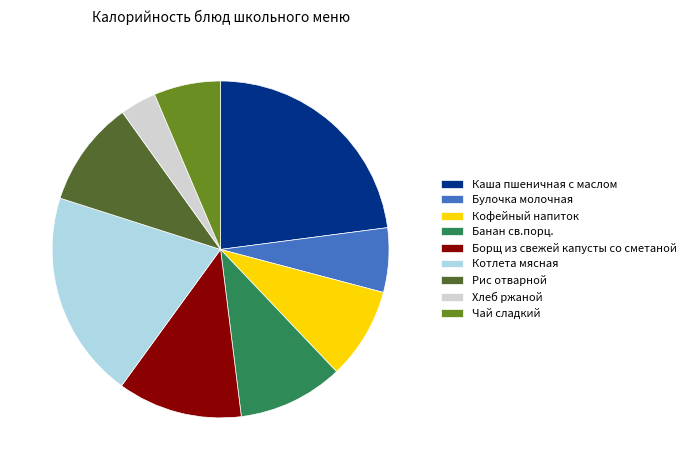

Between Борщ из свежей капусты со сметаной and Каша пшеничная с маслом, which is larger?

Каша пшеничная с маслом